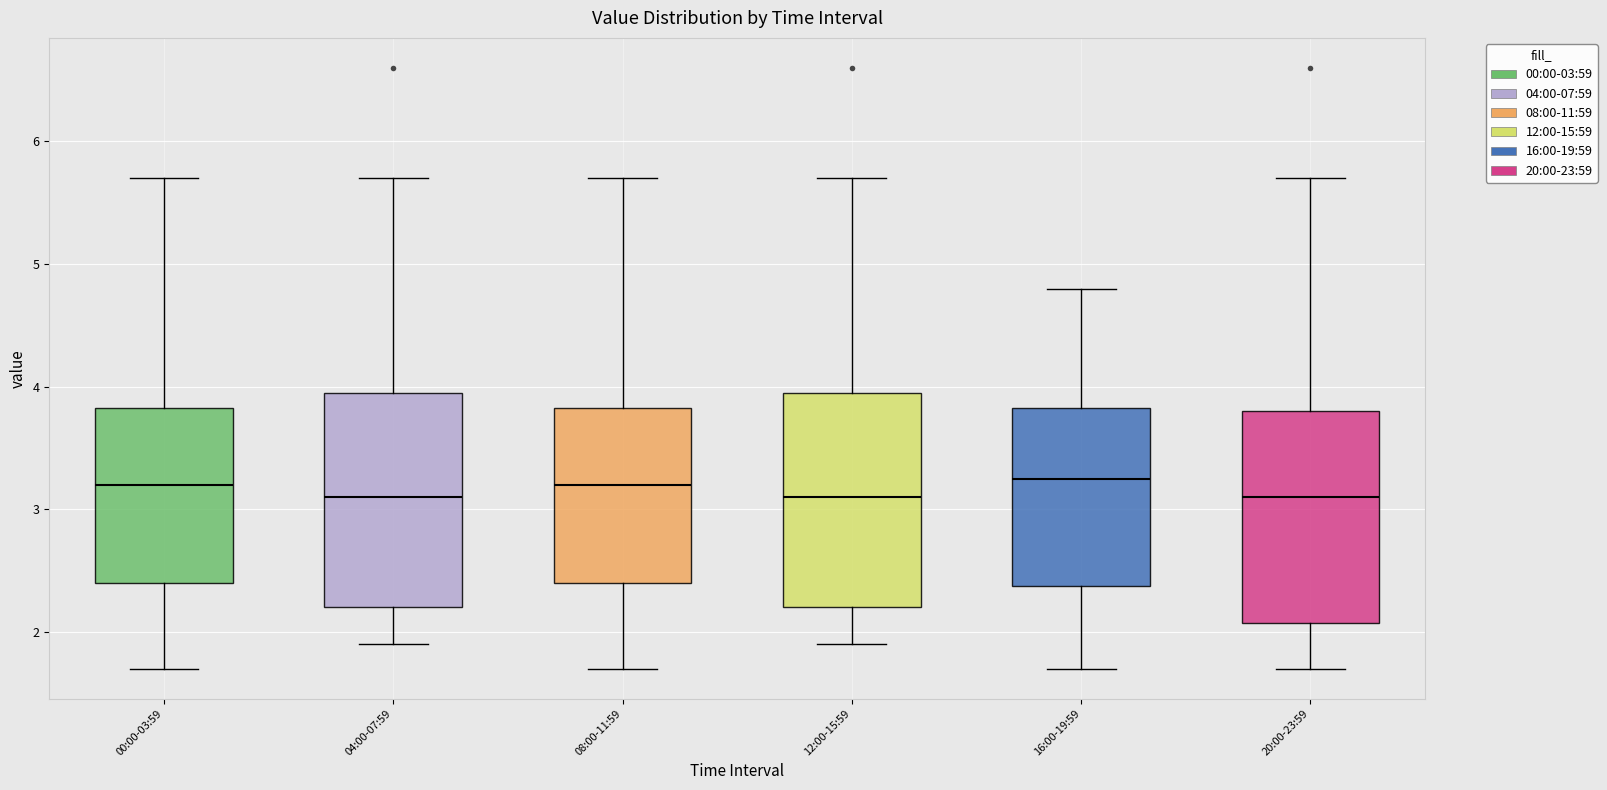

Where does the upper whisker of the box for 00:00-03:59 end on the y-axis? The values are not printed on the chart, so give them approximately, as read against the axis.

5.7